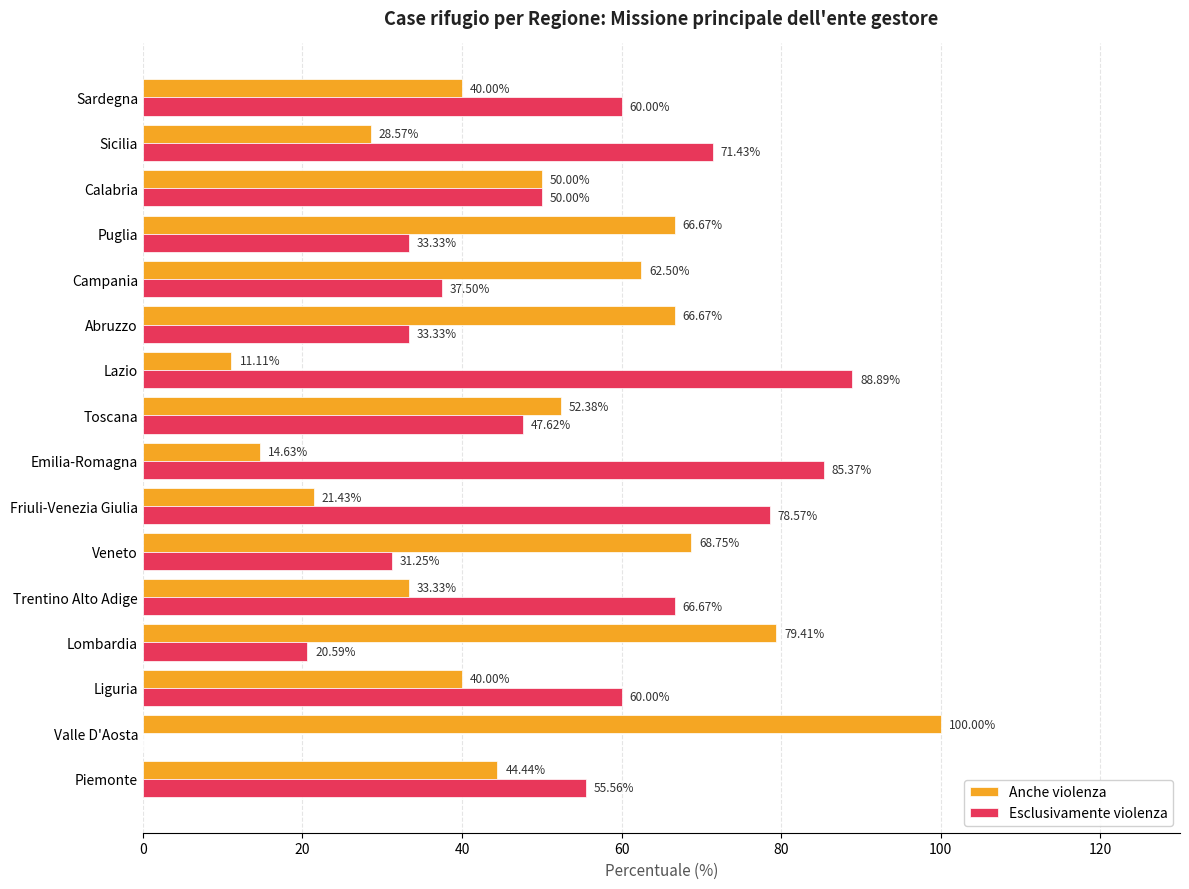

What is the total value across all series at Calabria?

100.0